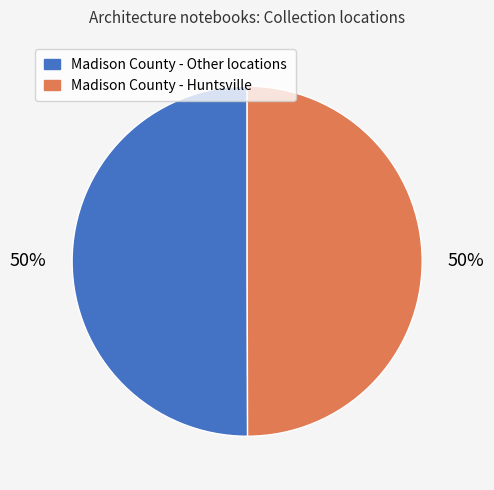

What percentage is the Madison County - Huntsville slice, to the nearest percent?

50%